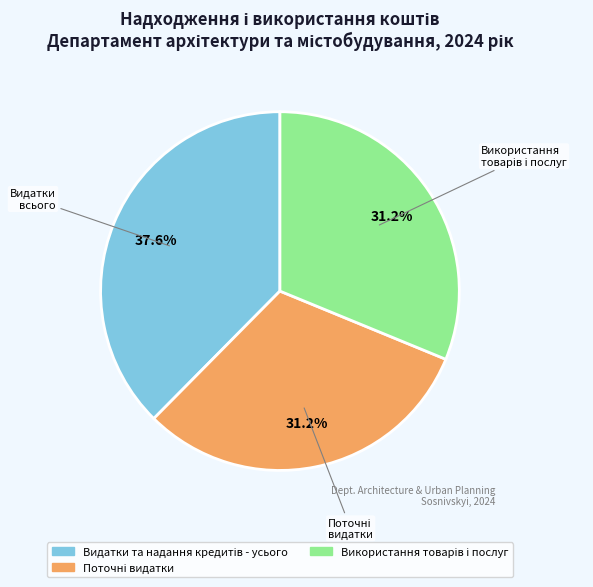

How many segments does this pie chart have?

3